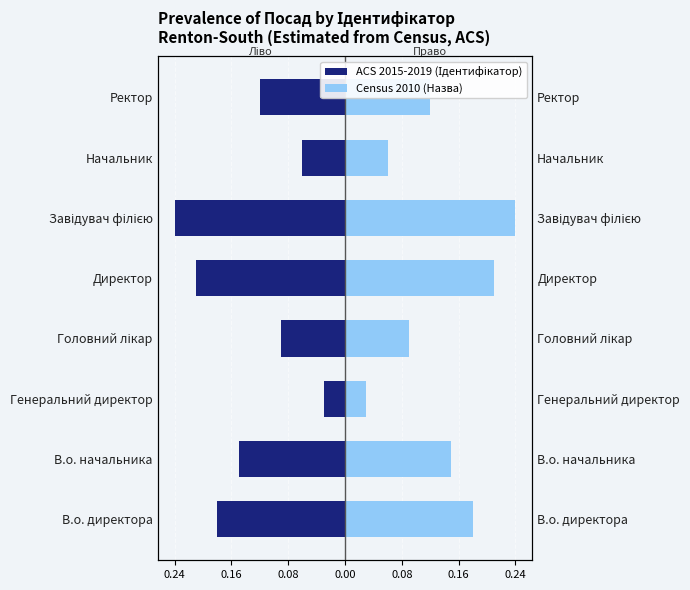

Is the value of Census 2010 (Назва) at 0.24 greater than the value of ACS 2015-2019 (Ідентифікатор) at 0.08?

Yes